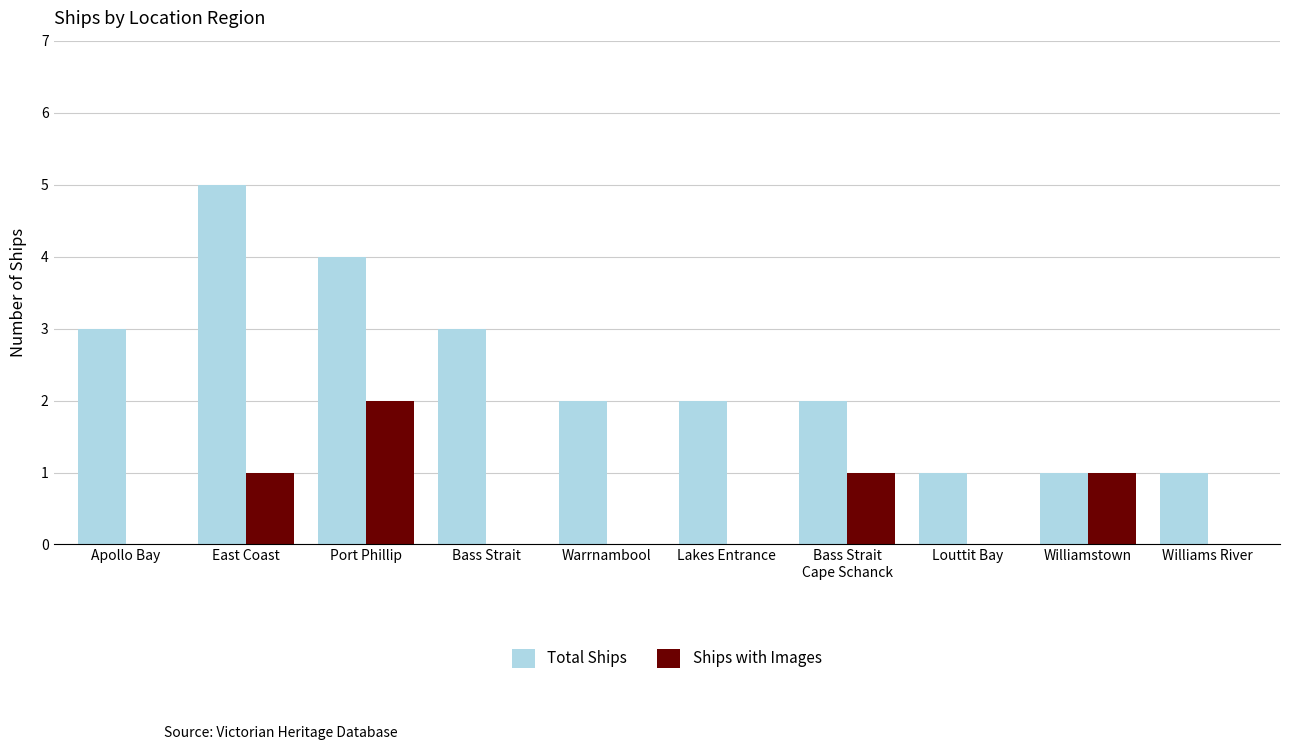

Is it true that Ships with Images equals 2 at Port Phillip?

True